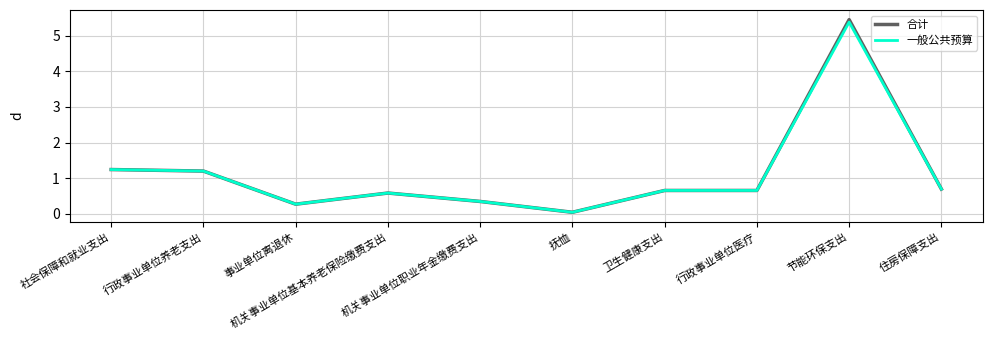

What is the maximum value for 一般公共预算?

5.4